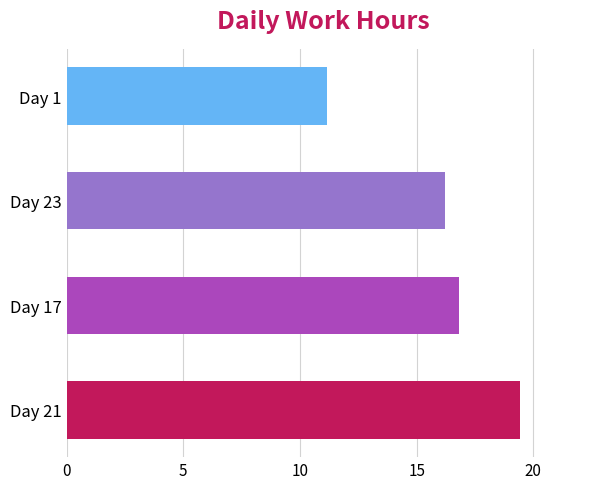

How many values are below 16?

1